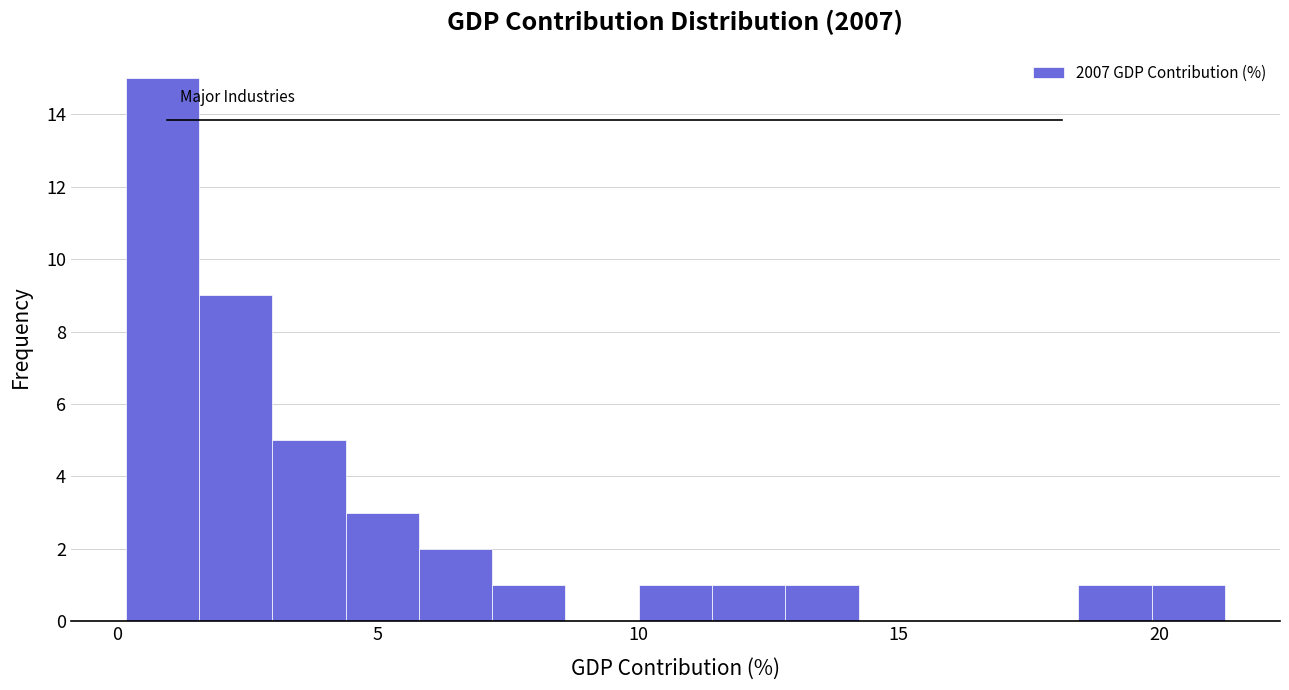

Read against the x-axis, roughly where is the centre of the tallest bar?

1.0